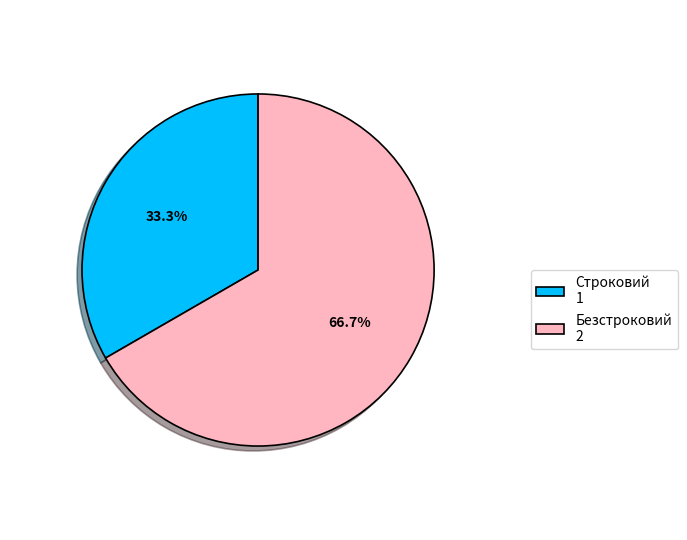

Do Безстроковий and Строковий together represent more than half of the pie?

Yes